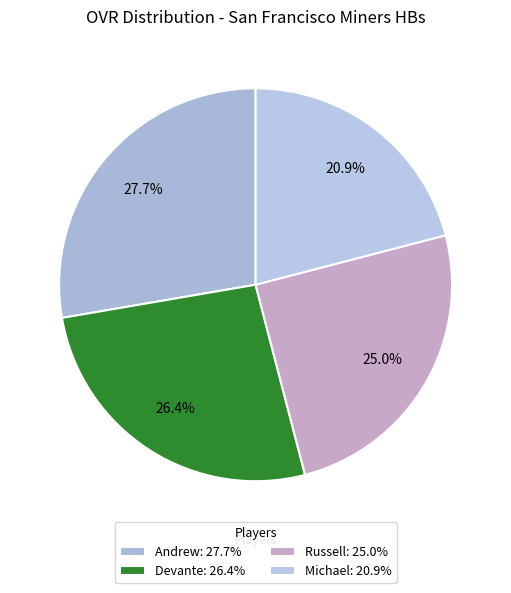

What is the largest slice in the pie chart?

Andrew